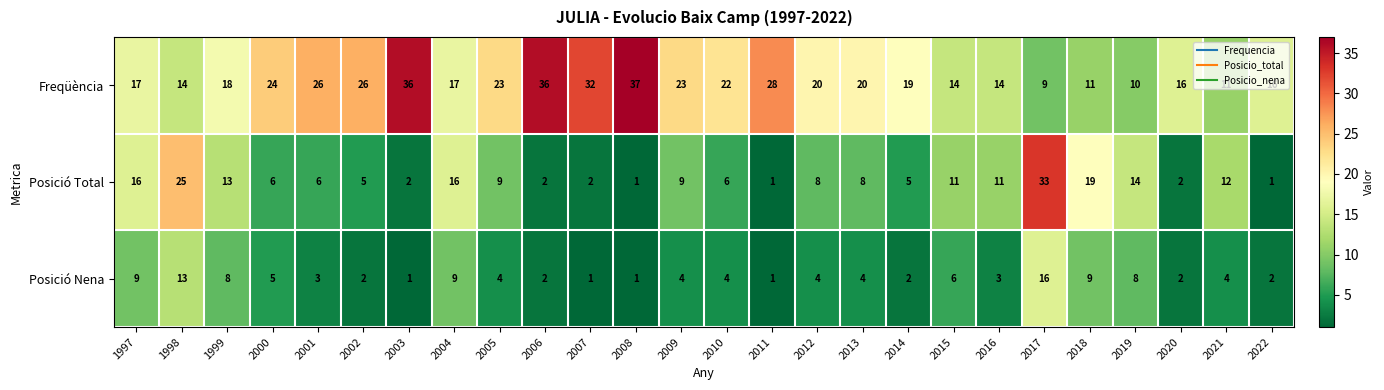

At how many categories does at least one series exceed 6?

26